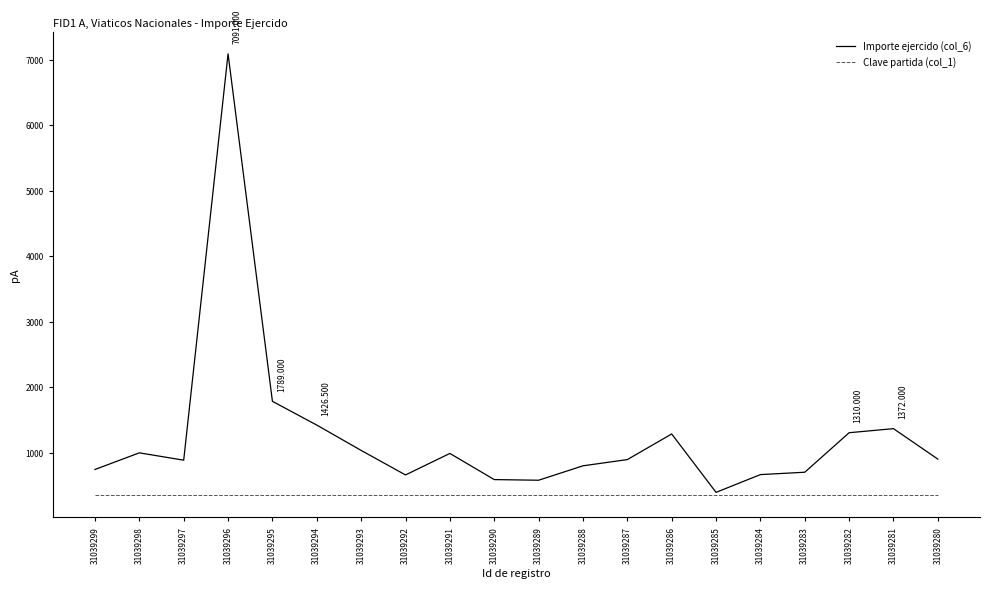

Is the value of Importe ejercido (col_6) at 31039286 greater than the value of Clave partida (col_1) at 31039291?

Yes